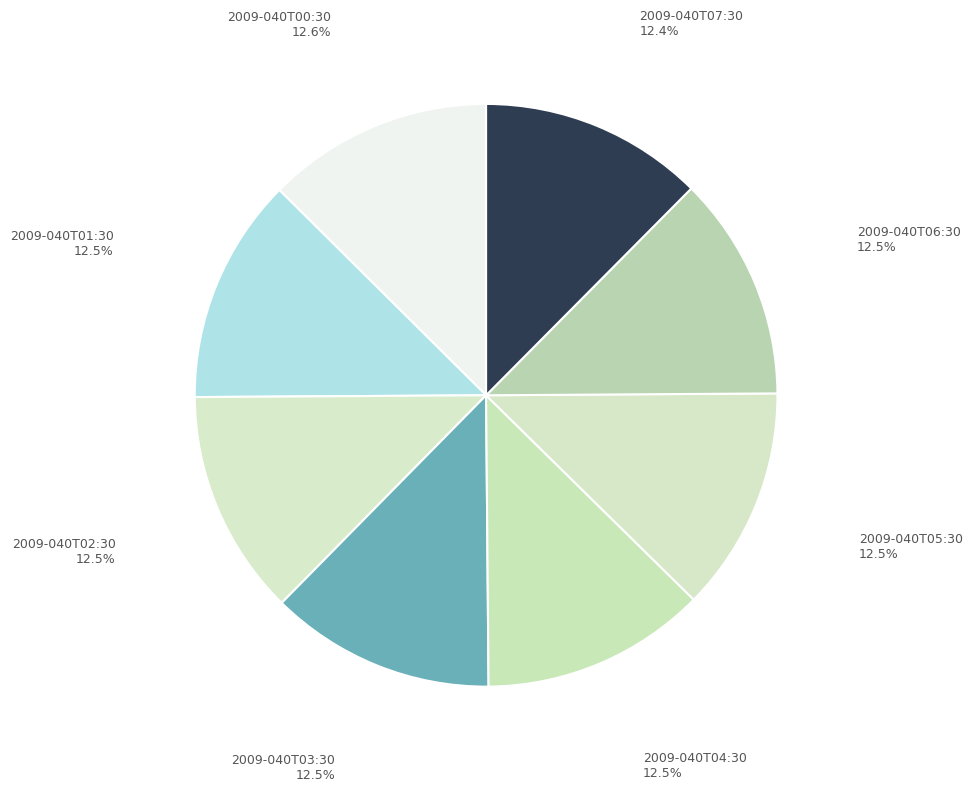

To the nearest percent, what is the average slice percentage?

12%